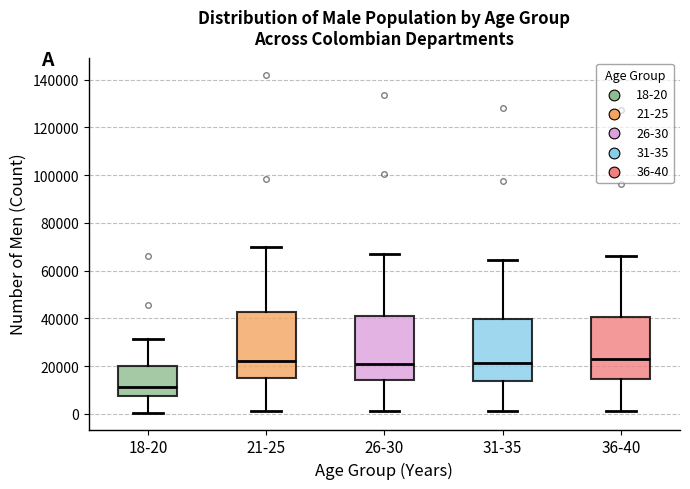

Reading left to right, read every box against the y-axis: the position of its median line, the range the box covers, and the ends of its whiskers. The values are not printed on the chart, so give them approximately, as read against the axis.

18-20: median 12000, box 8000 to 20000, whiskers 0 to 32000
21-25: median 22000, box 14000 to 42000, whiskers 2000 to 70000
26-30: median 20000, box 14000 to 40000, whiskers 2000 to 66000
31-35: median 22000, box 14000 to 40000, whiskers 2000 to 64000
36-40: median 22000, box 14000 to 40000, whiskers 2000 to 66000